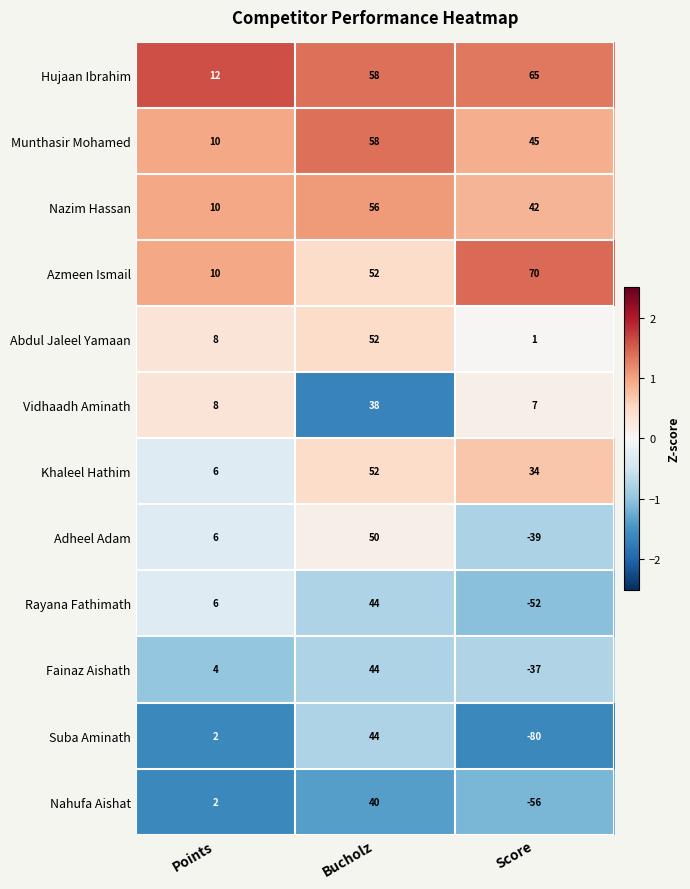

Rank the categories by Nahufa Aishat value from lowest to highest.

Score, Points, Bucholz